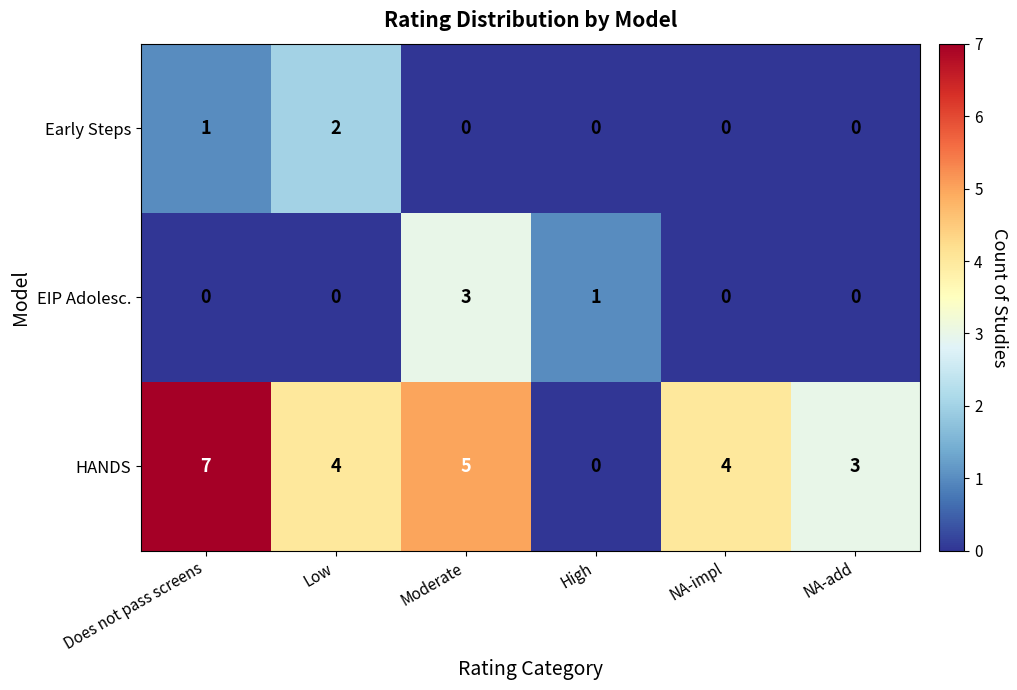

What is the maximum value shown in the chart?

7